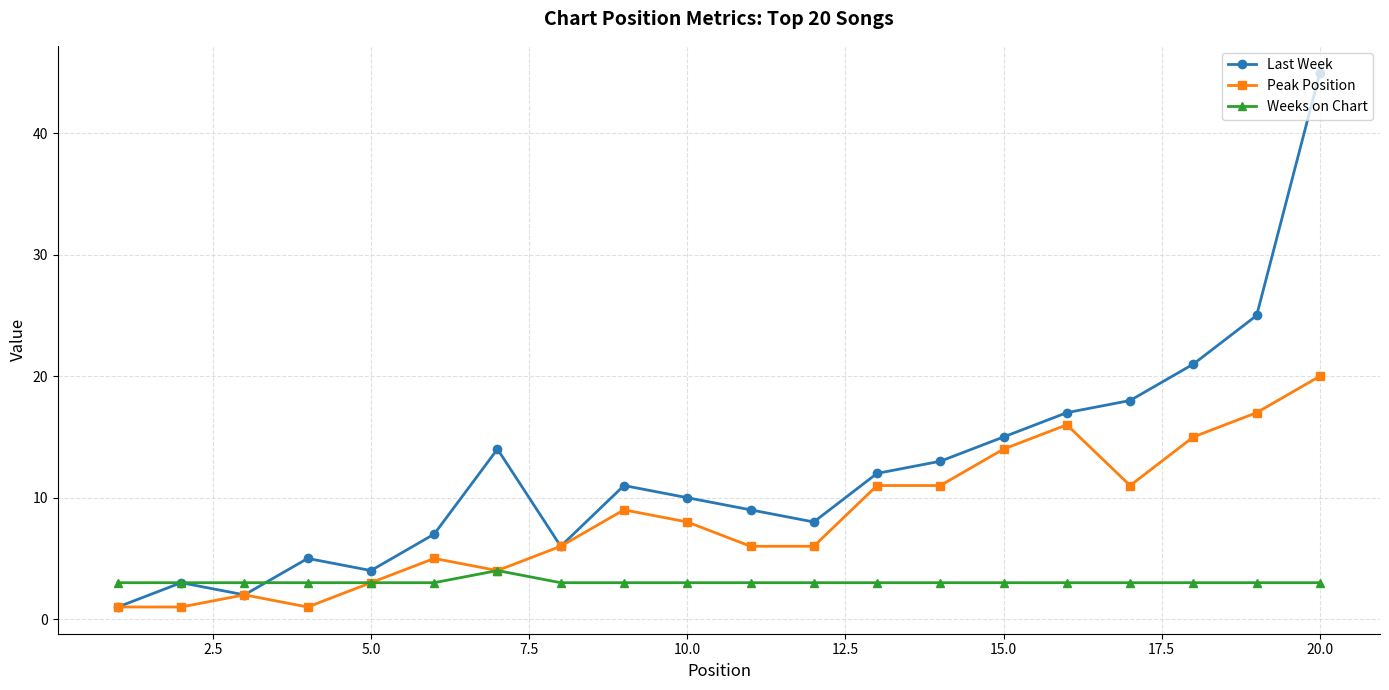

What is the maximum value shown in the chart?

45